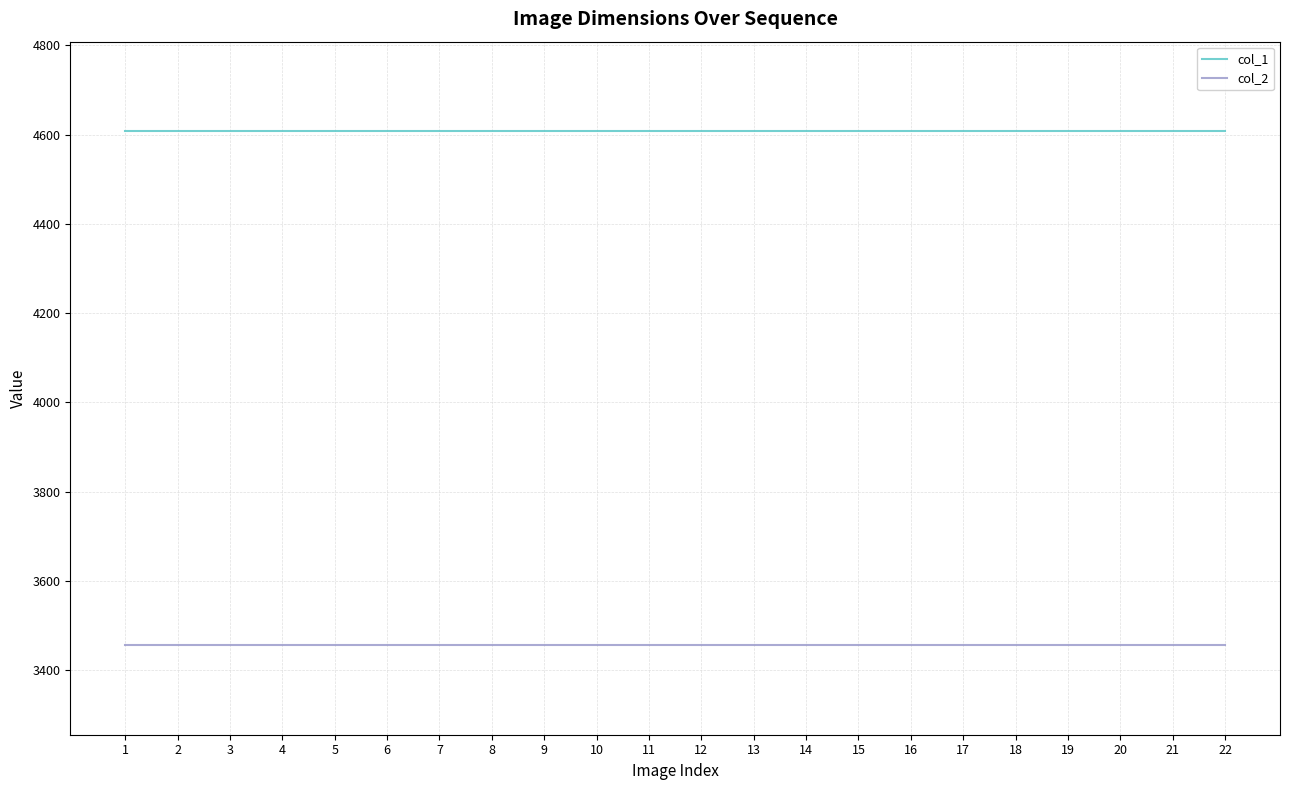

Is this an area chart (filled region under the line)?

No